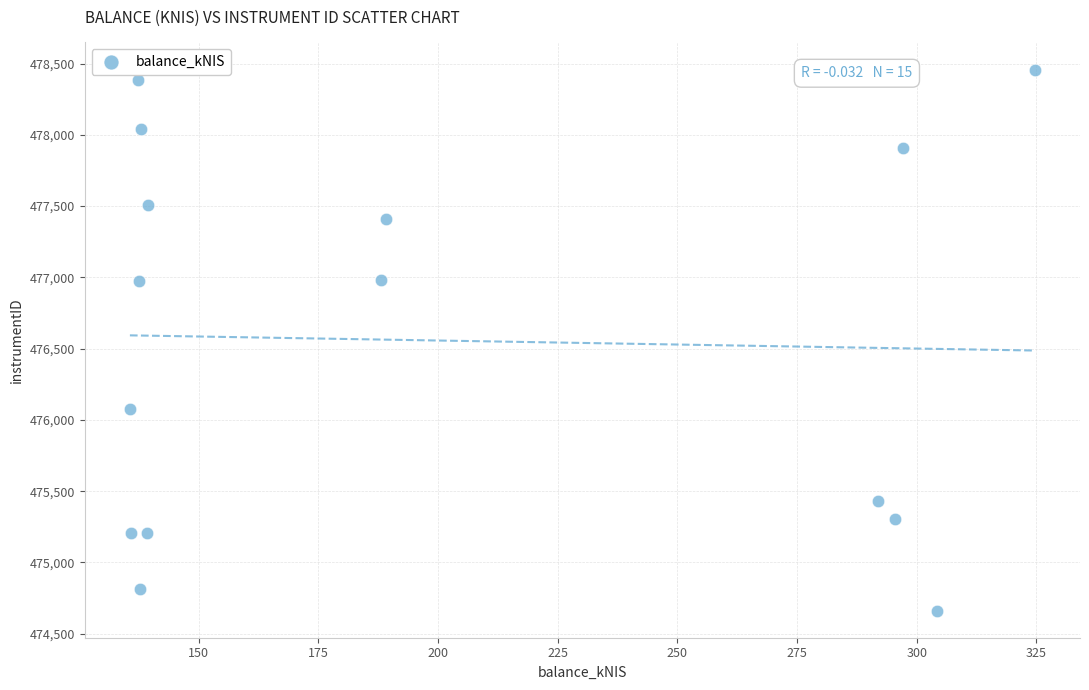

What is the range of X values (max minus min)?

189.0